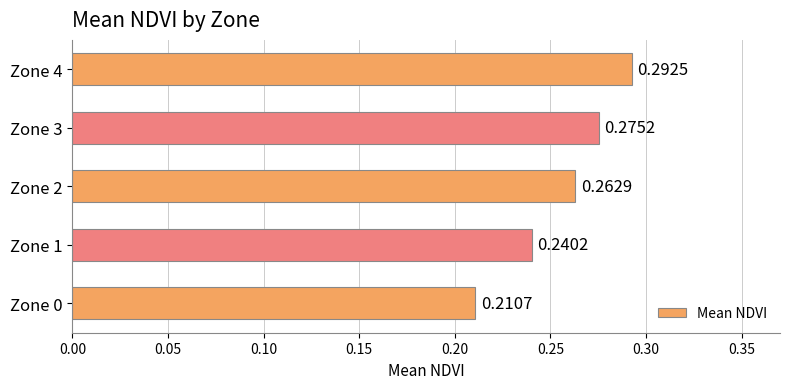

What is the change in value from Zone 0 to Zone 3?

+0.1